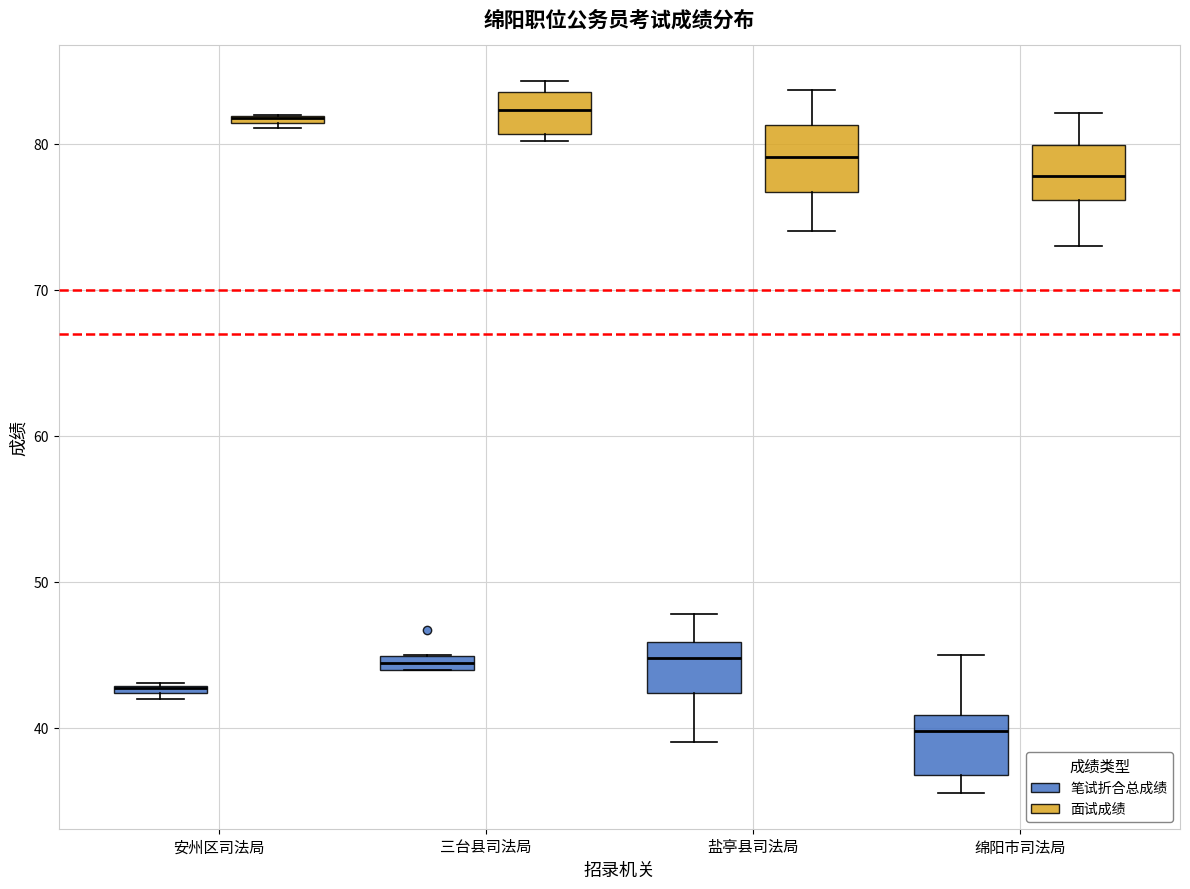

Where is the lower edge of the box for 绵阳市司法局 (笔试折合总成绩) on the y-axis? The values are not printed on the chart, so give them approximately, as read against the axis.

37